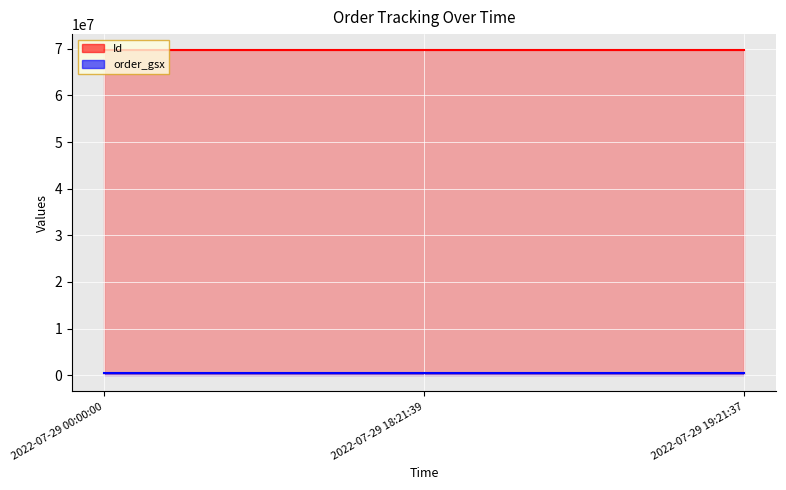

The value of Id at 2022-07-29 19:21:37 is 100518279. True or false?

False